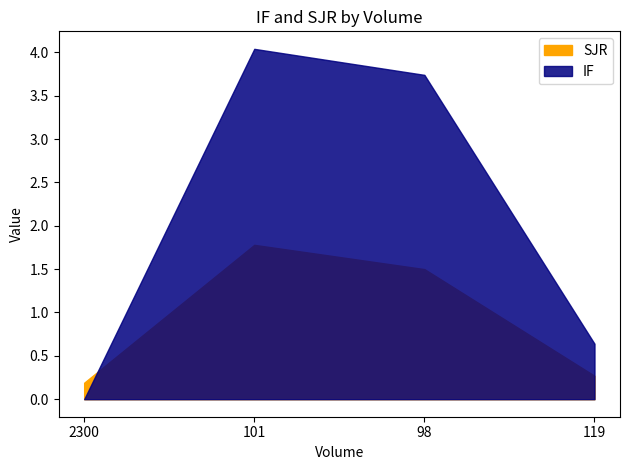

After their last crossing, which series has the higher values: SJR or IF?

IF